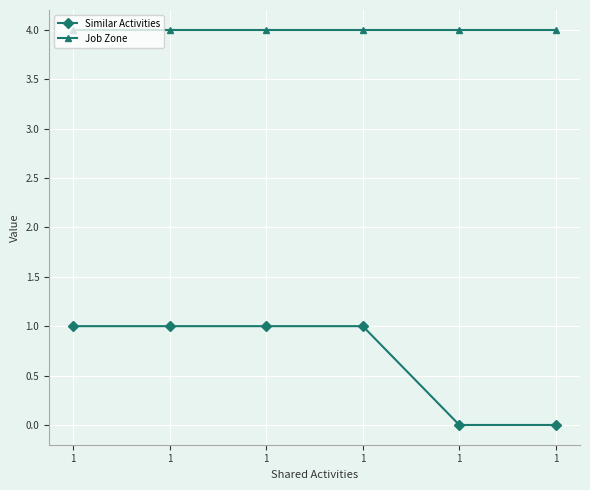

What is the difference between the maximum and second lowest values in the Similar Activities series?

1